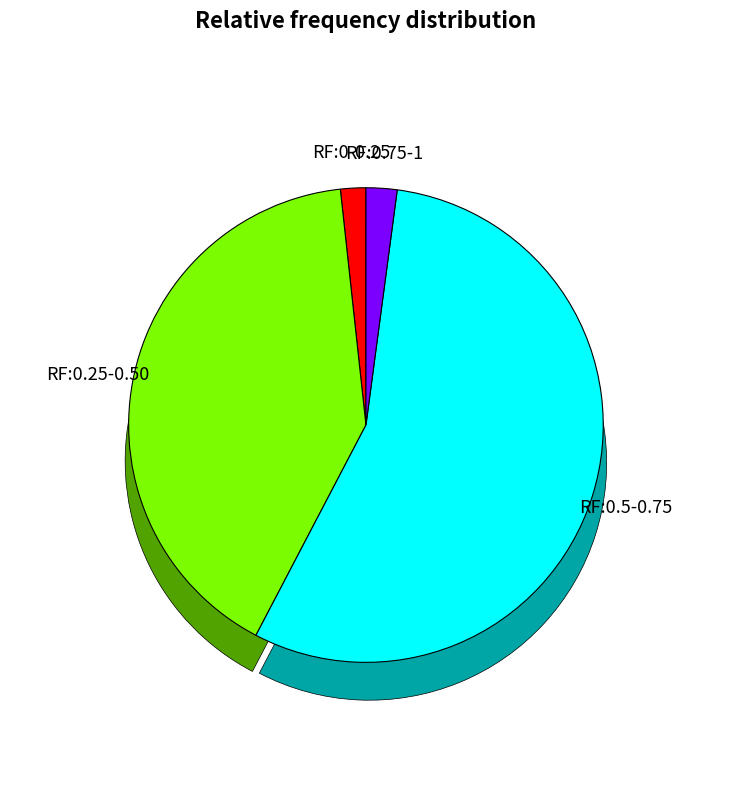

How many segments does this pie chart have?

3